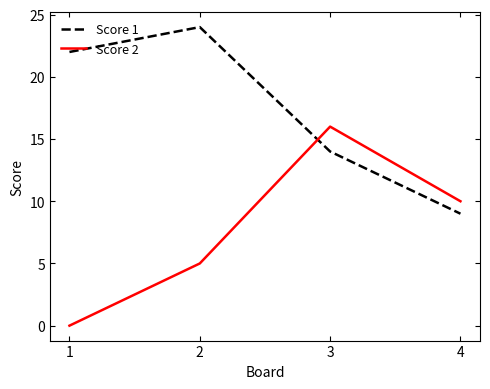

Reading left to right, transcribe all the data shown in this chart.

Score 1: 1=22	2=24	3=14	4=9
Score 2: 1=0	2=5	3=16	4=10